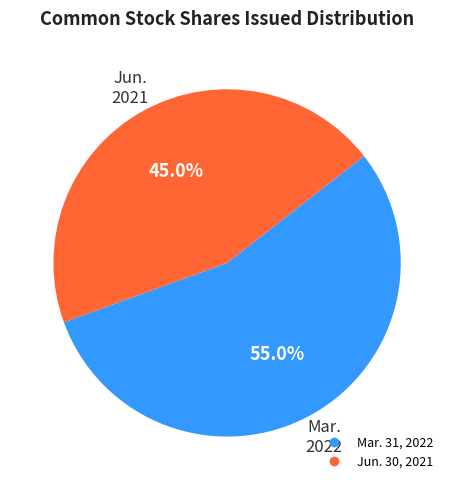

Is there any slice that represents more than half of the pie?

Yes